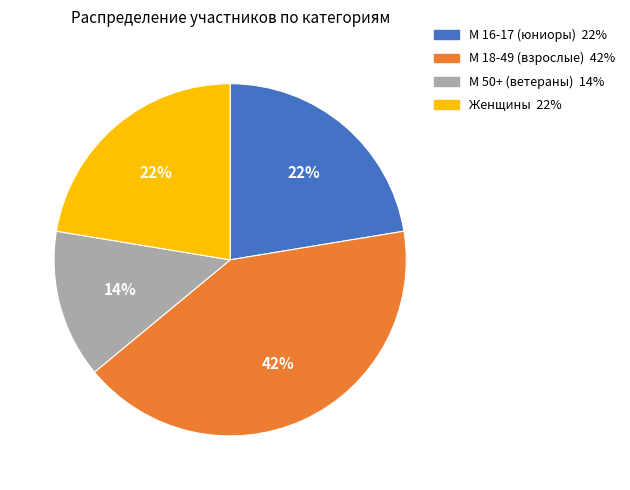

To the nearest percent, what is the difference between the largest and smallest slice percentages?

28%